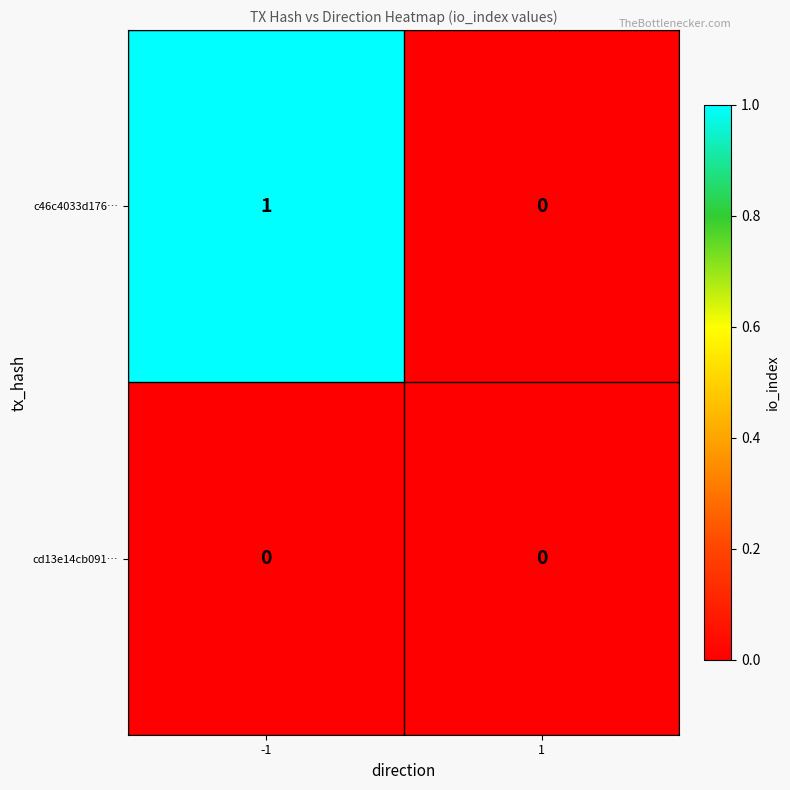

Which series has the largest range (max minus min)?

c46c4033d176…